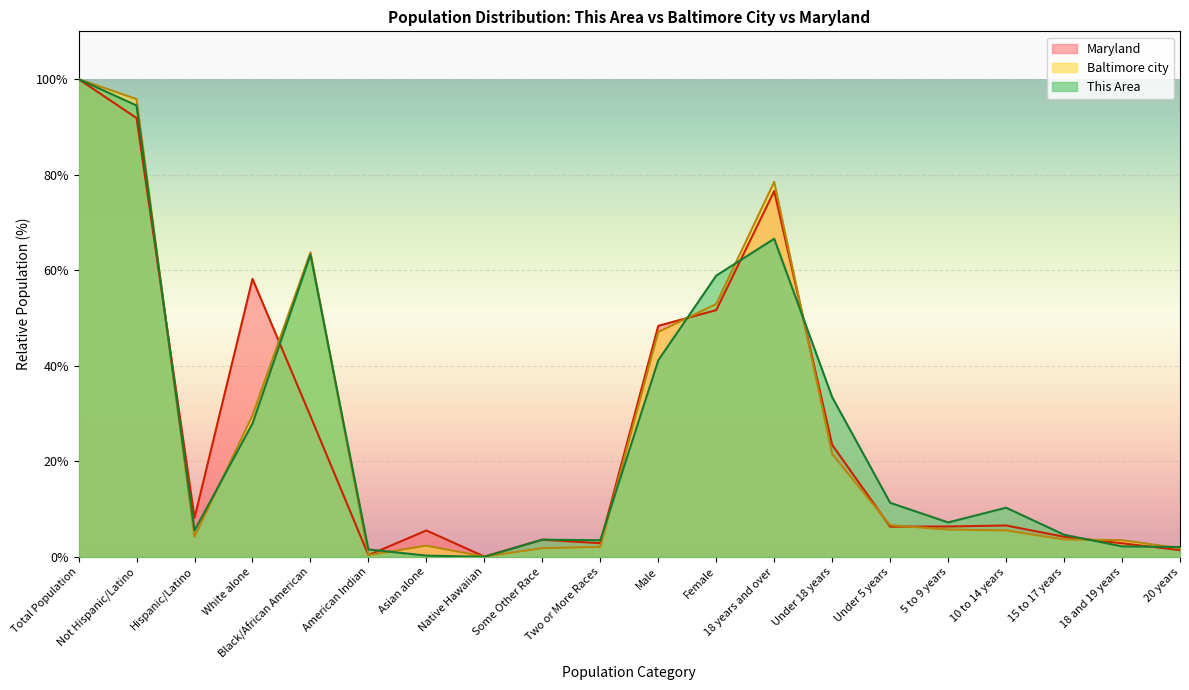

Reading left to right, transcribe all the data shown in this chart.

This Area: Total Population=100.0	Not Hispanic/Latino=94.5	Hispanic/Latino=5.5	White alone=27.9	Black/African American=63.2	American Indian=1.5	Asian alone=0.3	Native Hawaiian=0.0	Some Other Race=3.6	Two or More Races=3.5	Male=41.1	Female=58.9	18 years and over=66.6	Under 18 years=33.4	Under 5 years=11.3	5 to 9 years=7.2	10 to 14 years=10.3	15 to 17 years=4.6	18 and 19 years=2.2	20 years=2.1
Baltimore city: Total Population=100.0	Not Hispanic/Latino=95.8	Hispanic/Latino=4.2	White alone=29.6	Black/African American=63.7	American Indian=0.4	Asian alone=2.3	Native Hawaiian=0.0	Some Other Race=1.8	Two or More Races=2.1	Male=47.1	Female=52.9	18 years and over=78.5	Under 18 years=21.5	Under 5 years=6.6	5 to 9 years=5.7	10 to 14 years=5.5	15 to 17 years=3.6	18 and 19 years=3.5	20 years=1.8
Maryland: Total Population=100.0	Not Hispanic/Latino=91.8	Hispanic/Latino=8.2	White alone=58.2	Black/African American=29.4	American Indian=0.4	Asian alone=5.5	Native Hawaiian=0.1	Some Other Race=3.6	Two or More Races=2.9	Male=48.4	Female=51.6	18 years and over=76.6	Under 18 years=23.4	Under 5 years=6.3	5 to 9 years=6.4	10 to 14 years=6.6	15 to 17 years=4.2	18 and 19 years=2.8	20 years=1.4